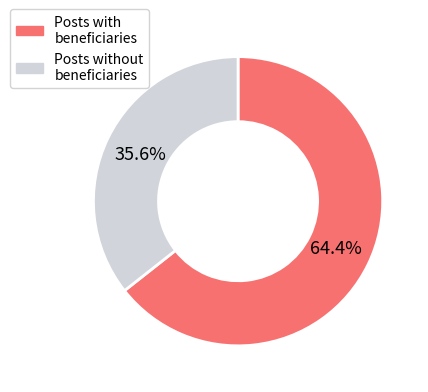

Approximately how many times larger is the value at Posts without beneficiaries compared to Posts with beneficiaries?

0.6